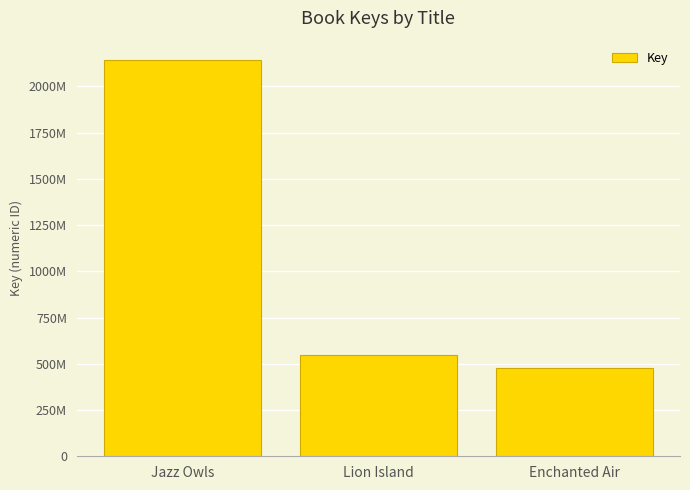

Between Lion Island and Jazz Owls, which is larger?

Jazz Owls